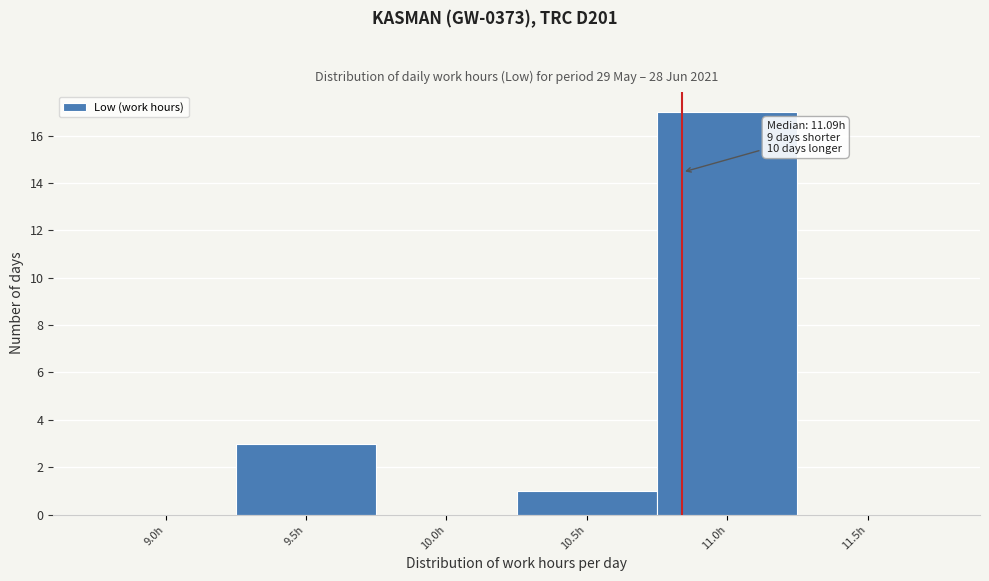

Reading left to right, what are all the values shown in this chart?

9.0h=0	9.5h=3	10.0h=0	10.5h=1	11.0h=17	11.5h=0